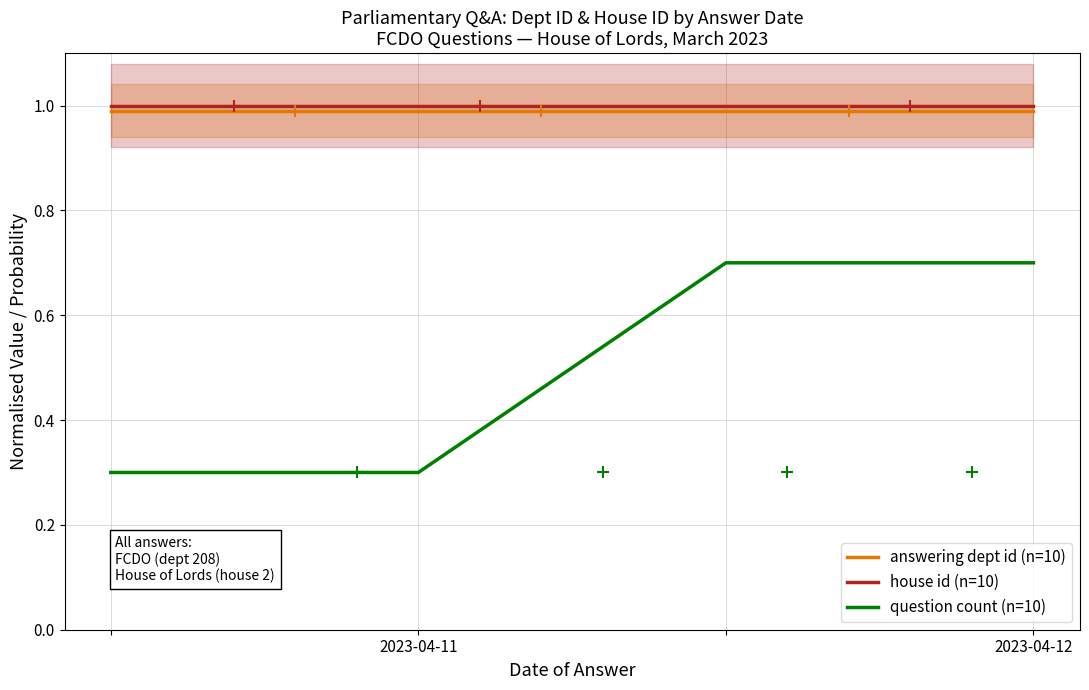

Which series contains the highest Y value?

house id (n=10)